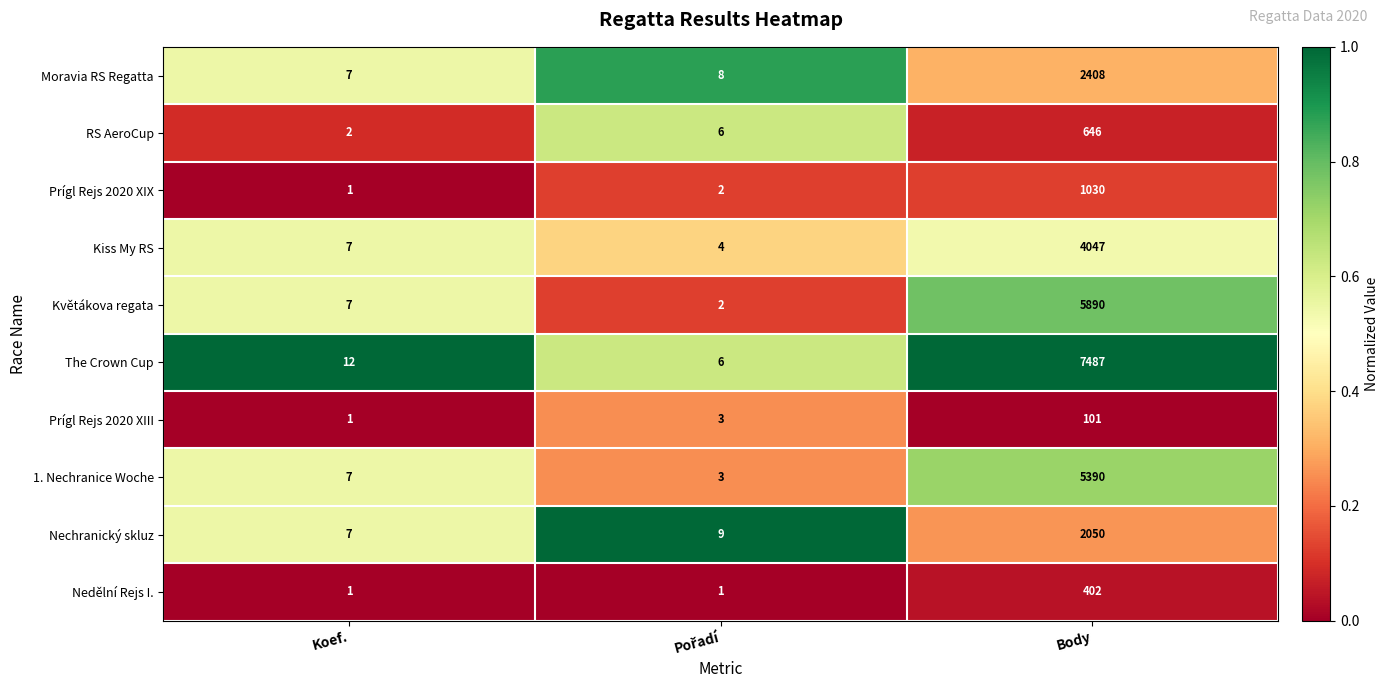

What is the average value of the Prígl Rejs 2020 XIII series?

35